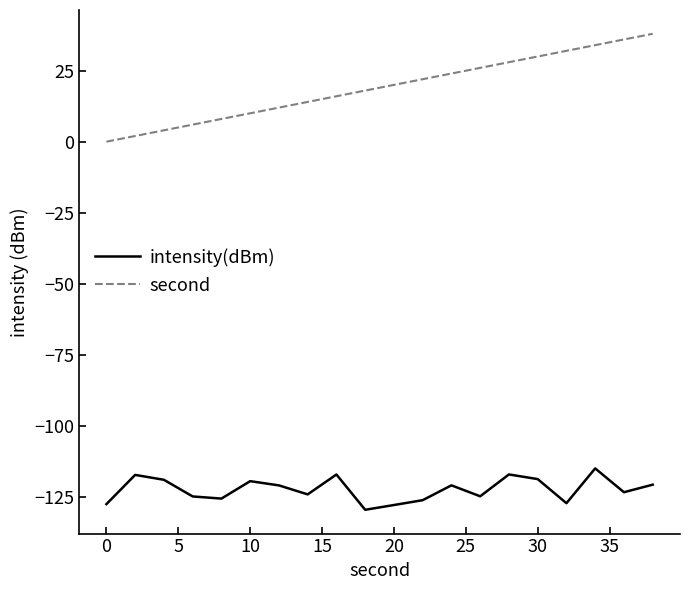

What is the highest value of the second series?

38.0